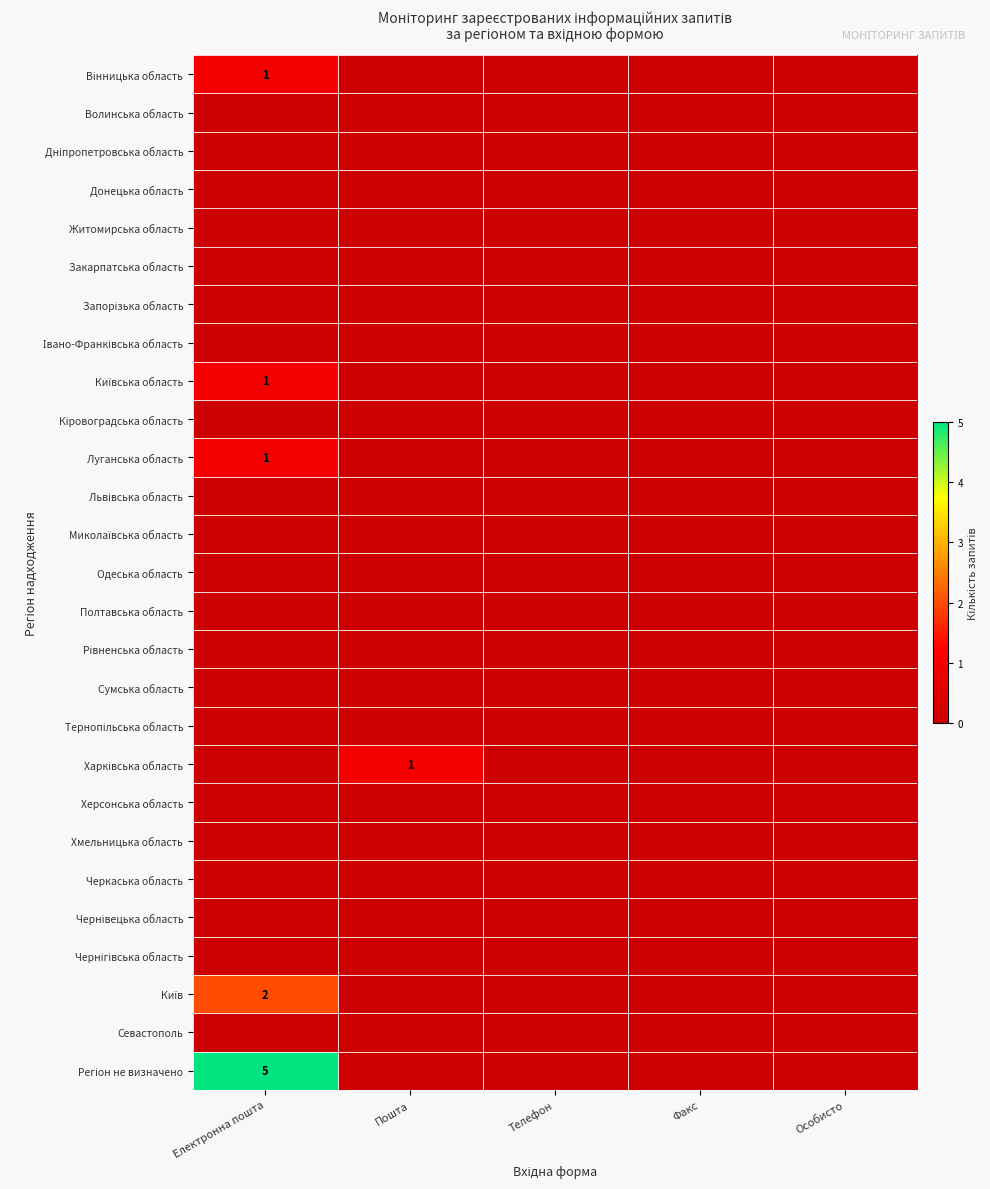

Is it true that Київська область equals -1 at Телефон?

False